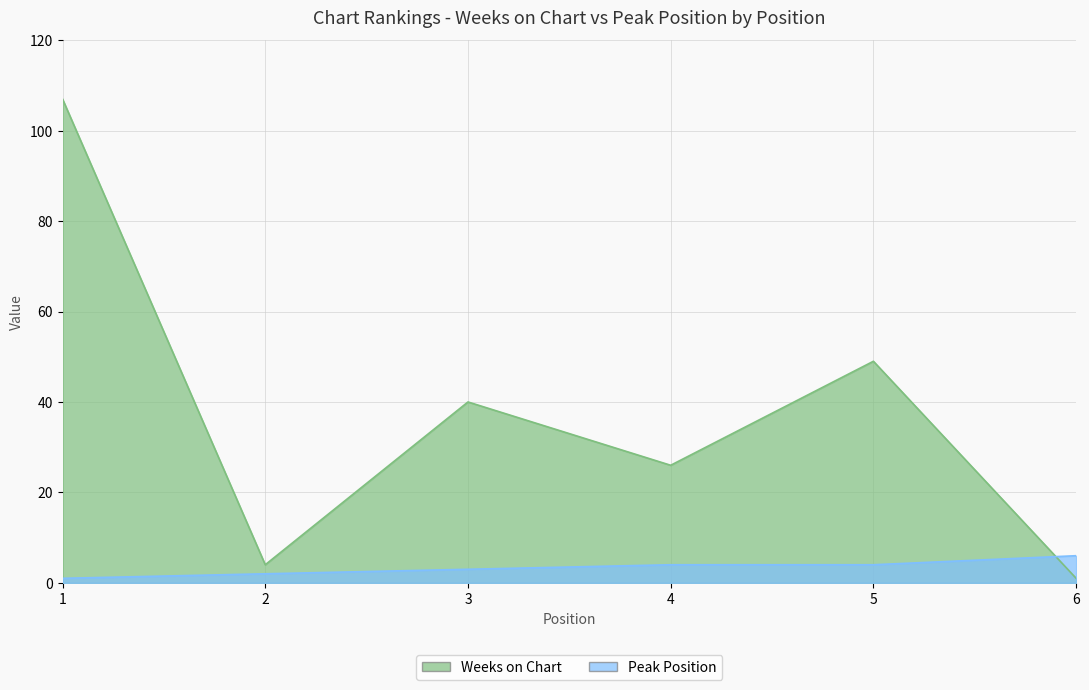

What is the difference between the maximum and minimum values in the Weeks on Chart series?

106